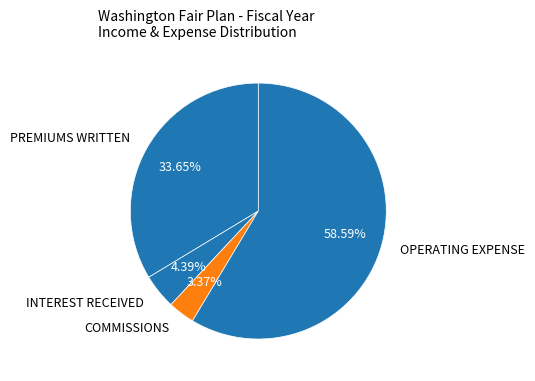

How much of the chart is everything except COMMISSIONS?

96.6%